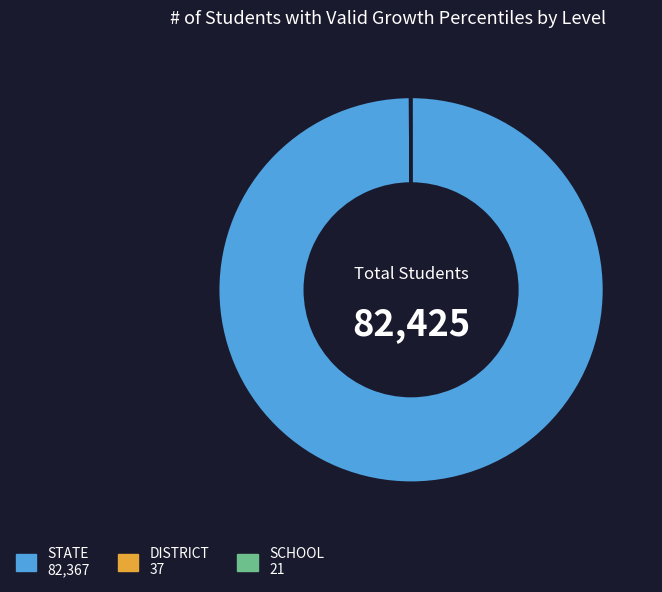

Is it true that STATE is 93% of the pie?

False